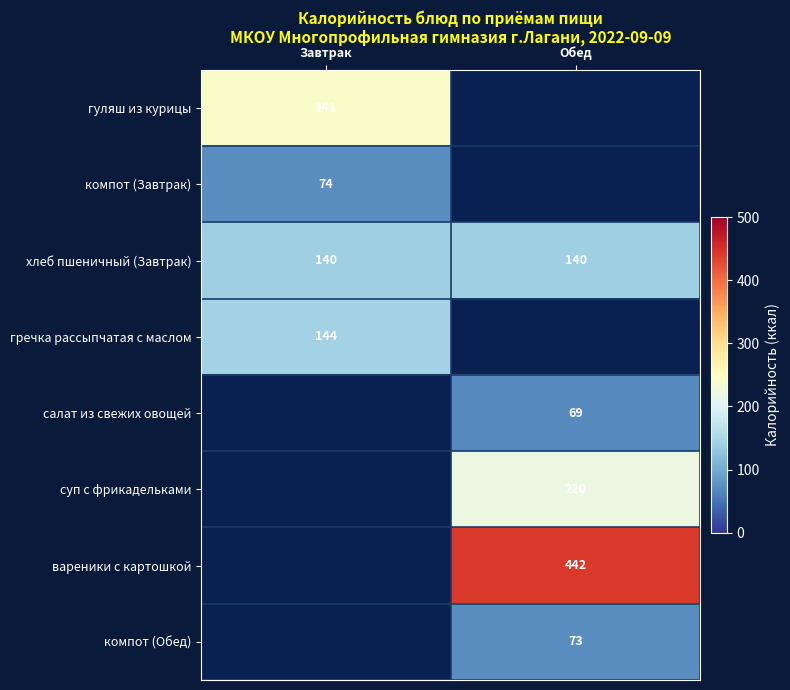

What is the approximate value of хлеб пшеничный (Завтрак) at Завтрак?

140